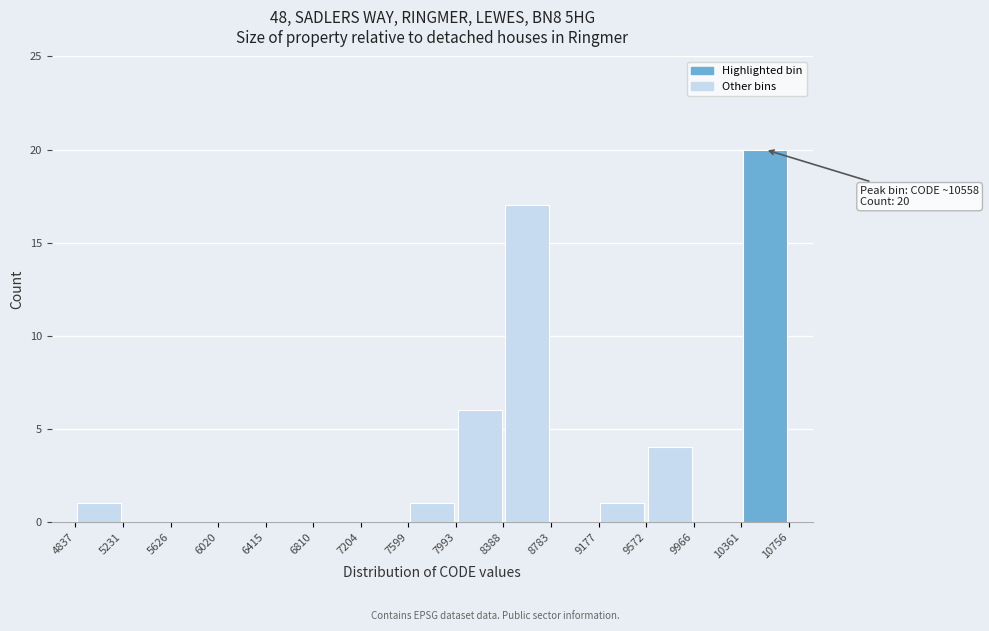

Over which range of the x-axis is the bar tallest?

10361 to 10756